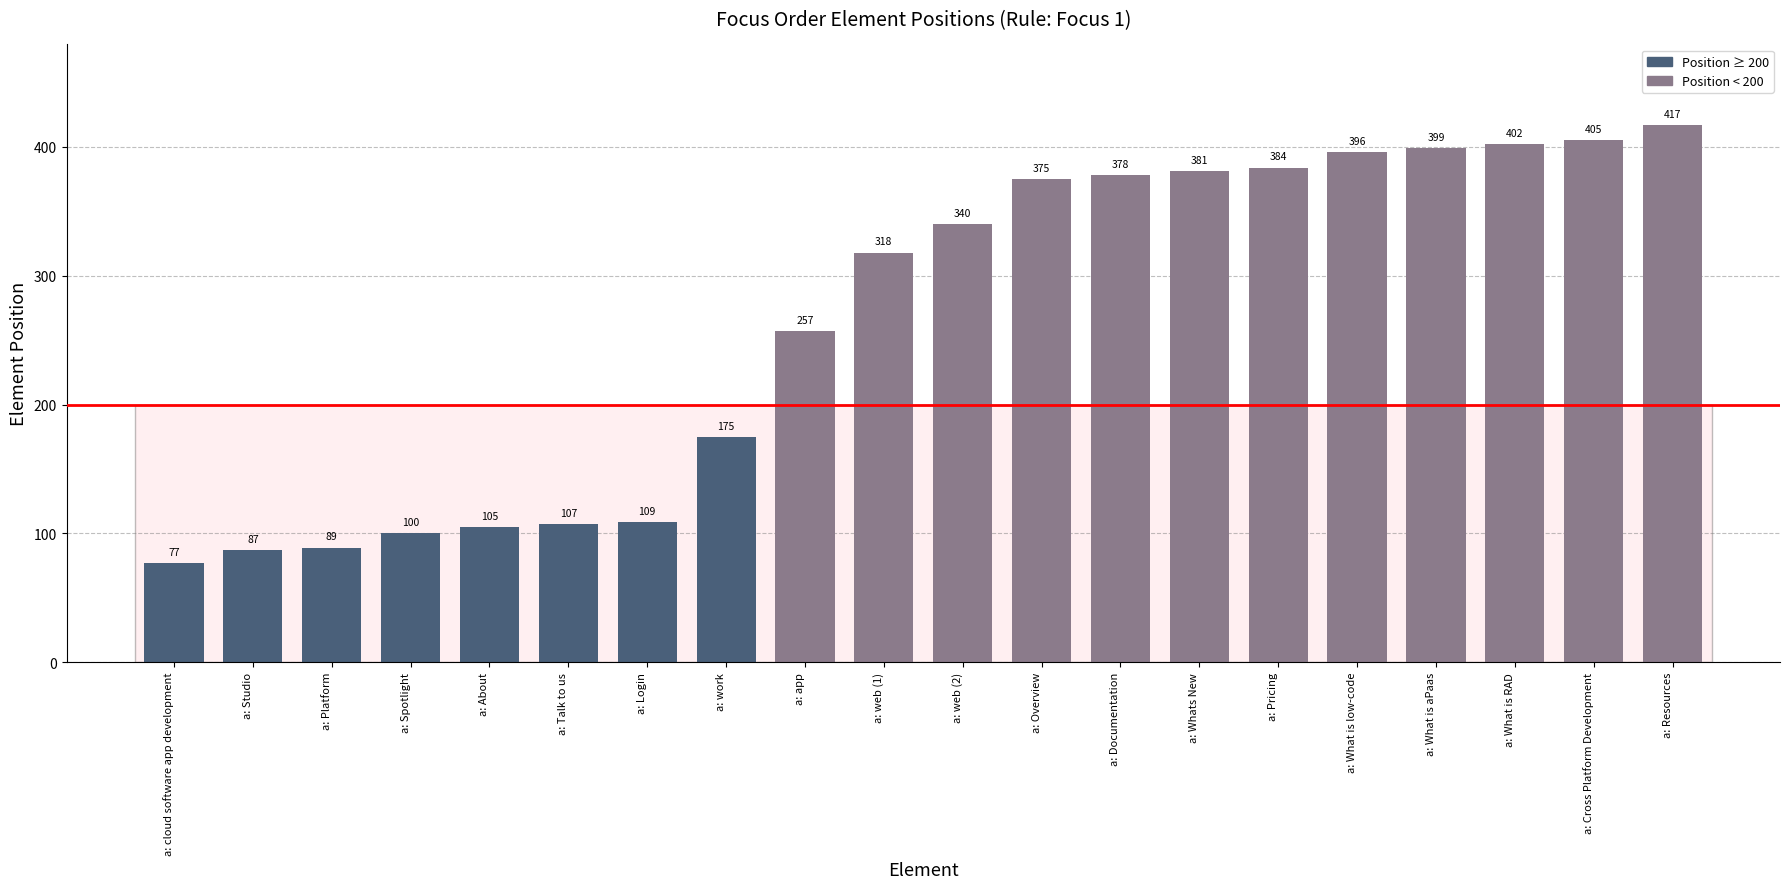

Reading right to left, what are all the values shown in this chart?

417	405	402	399	396	384	381	378	375	340	318	257	175	109	107	105	100	89	87	77